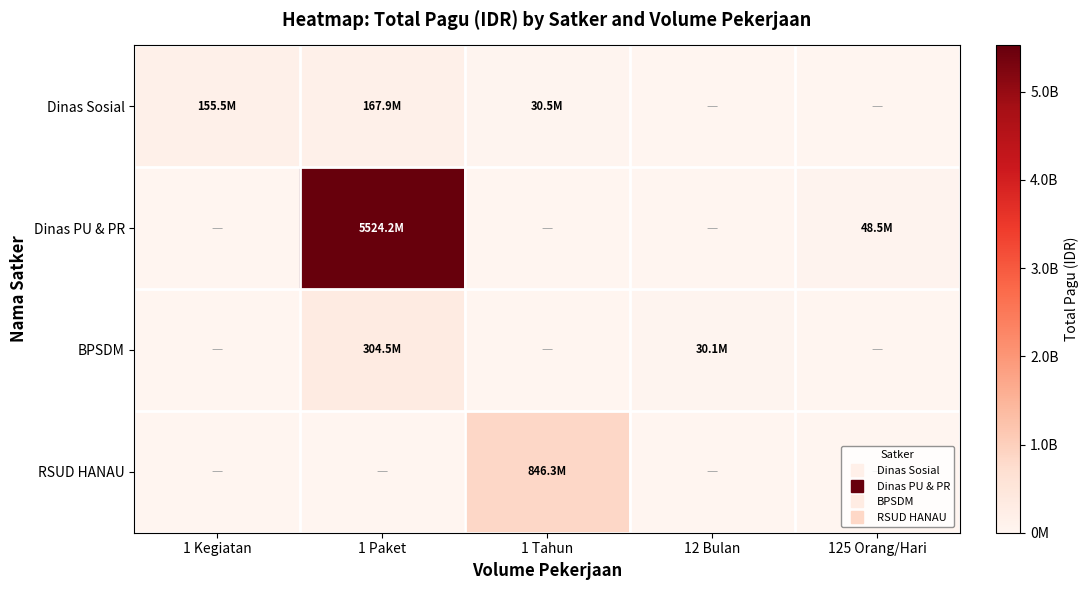

What is the difference between the highest and lowest values at 125 Orang/Hari?

48500000